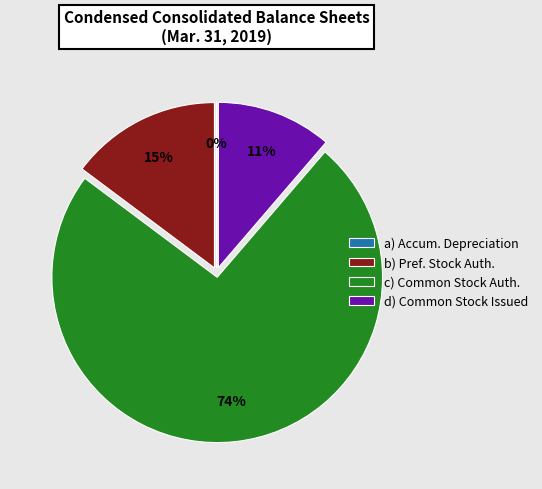

To the nearest percent, what portion does b) Pref. Stock Auth. represent?

15%